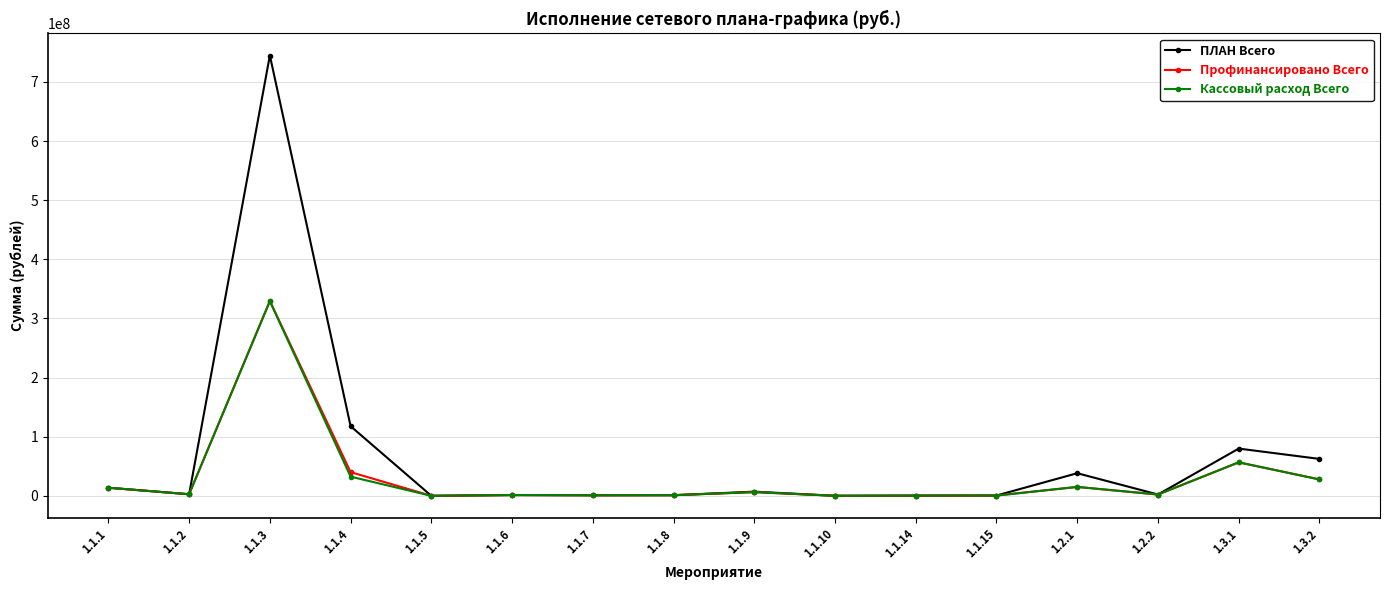

How many categories are shown in the chart?

16